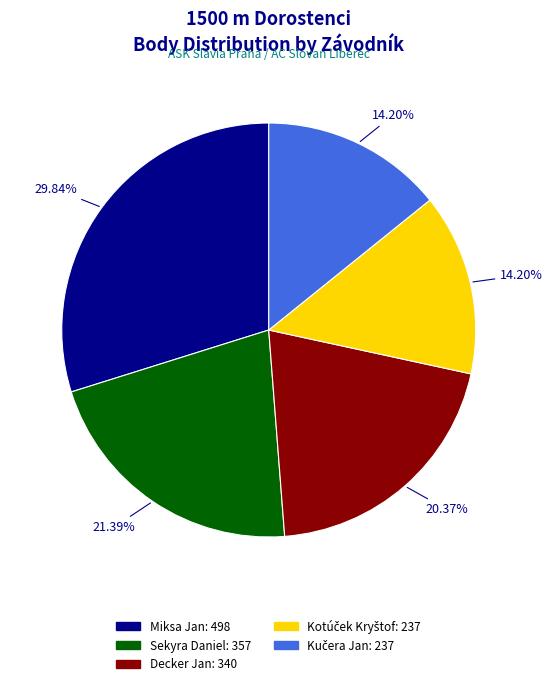

To the nearest percent, what percentage of the pie is Miksa Jan?

30%